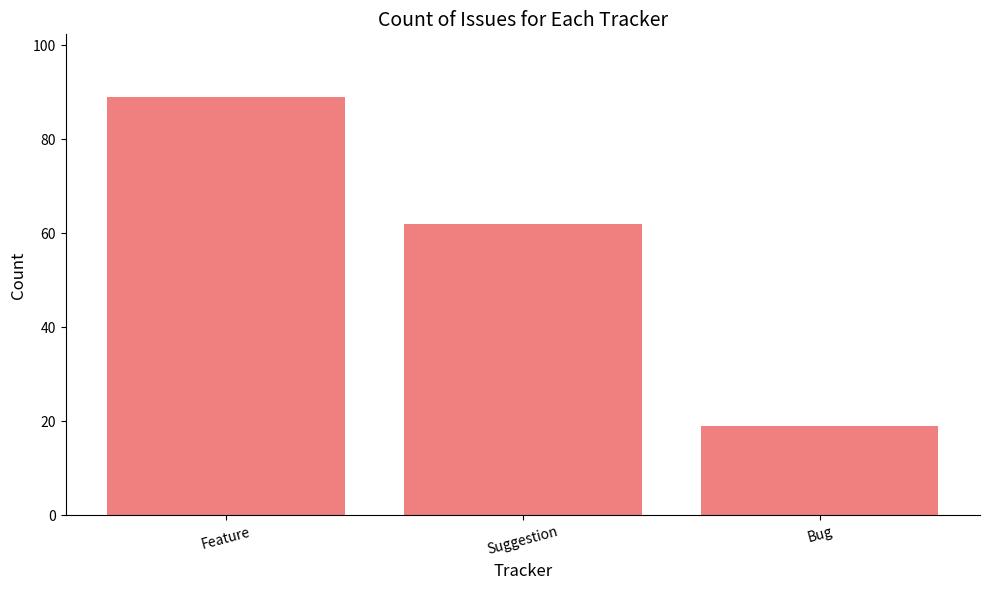

How many distinct data groups are displayed?

1